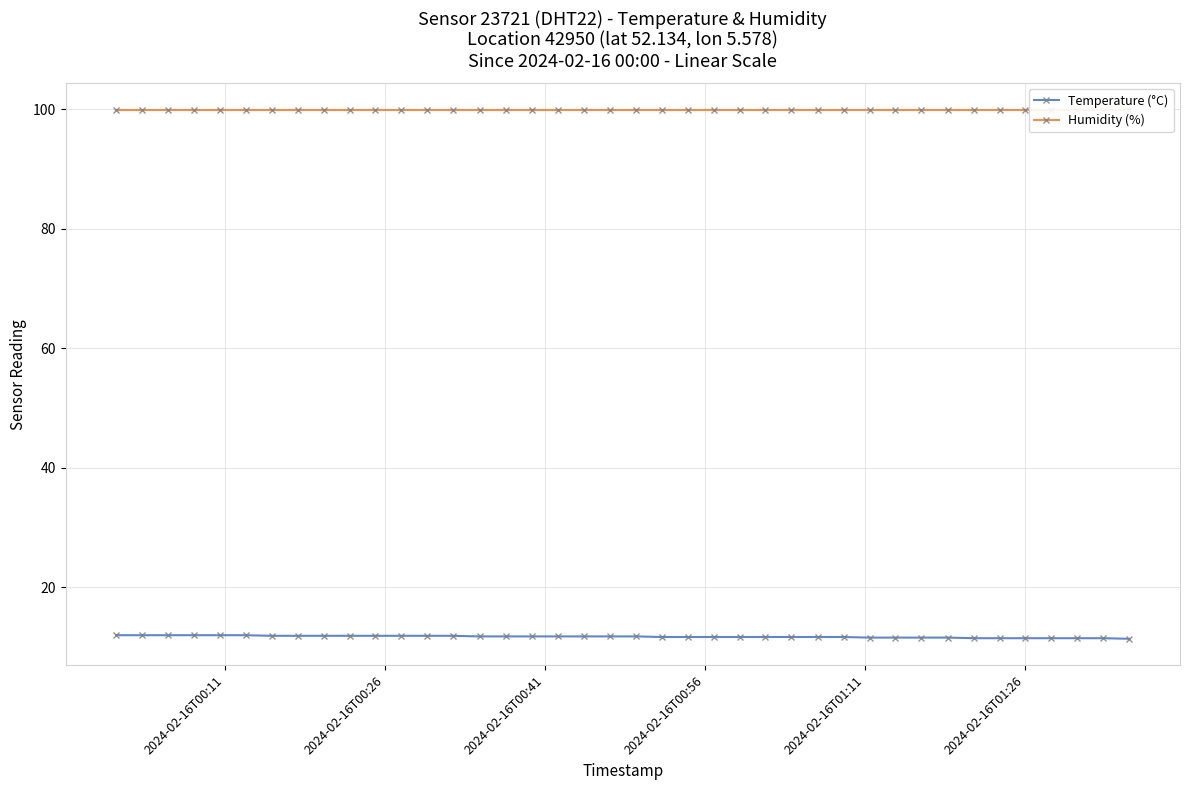

What is the average value of the Humidity (%) series?

99.9